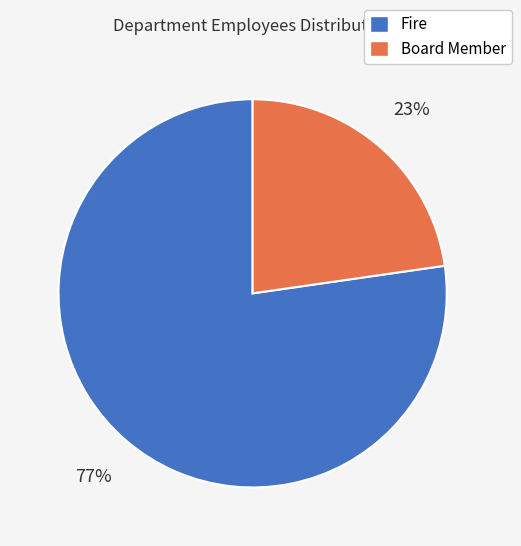

How many segments does this pie chart have?

2